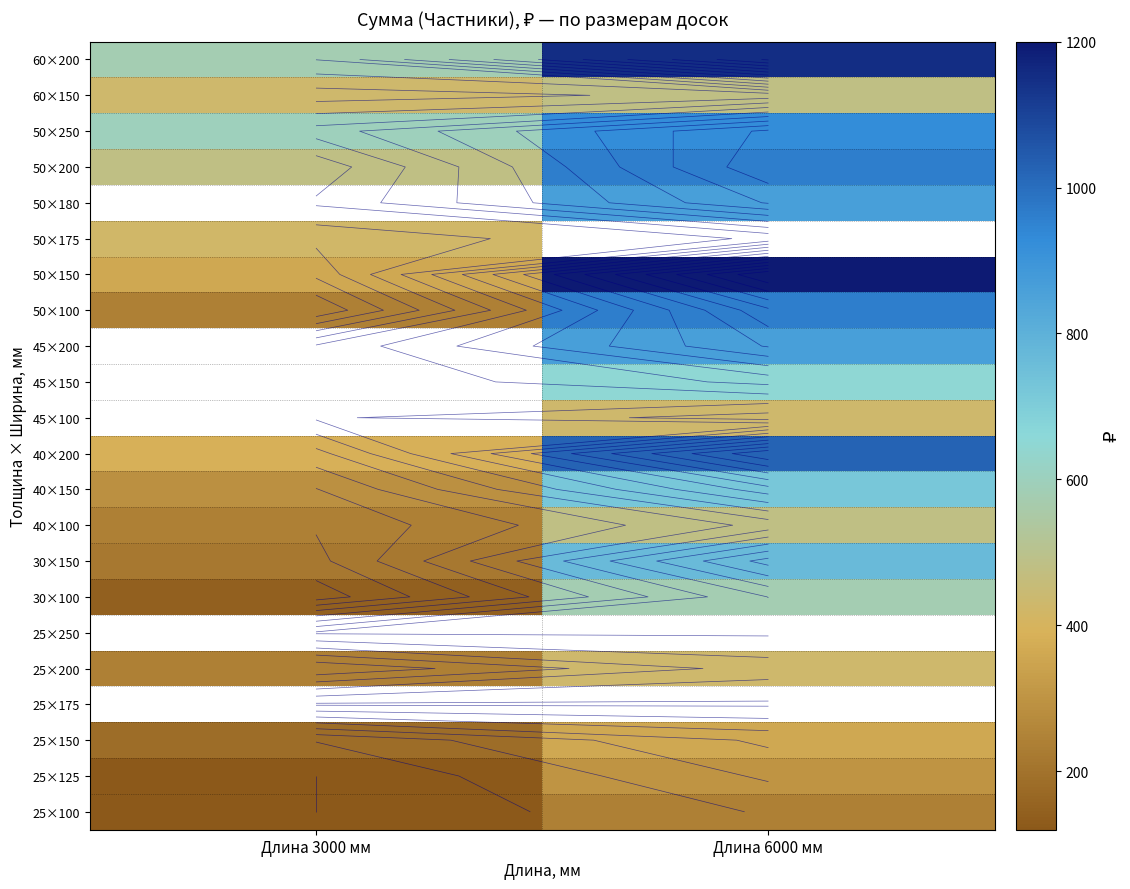

Which has a higher value, Длина 3000 мм or Длина 6000 мм?

Длина 6000 мм